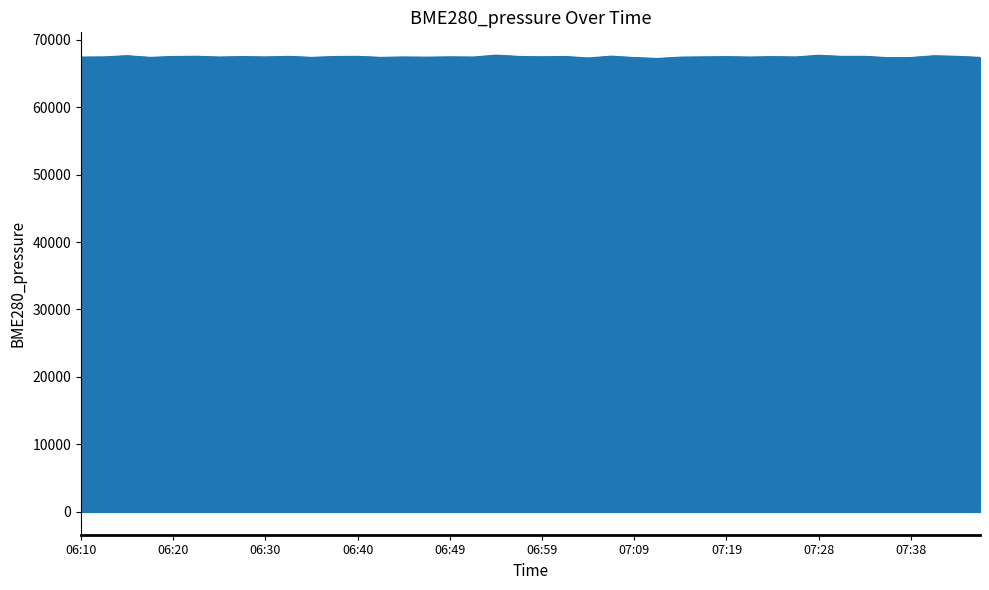

What is the minimum value shown in the chart?

67206.7